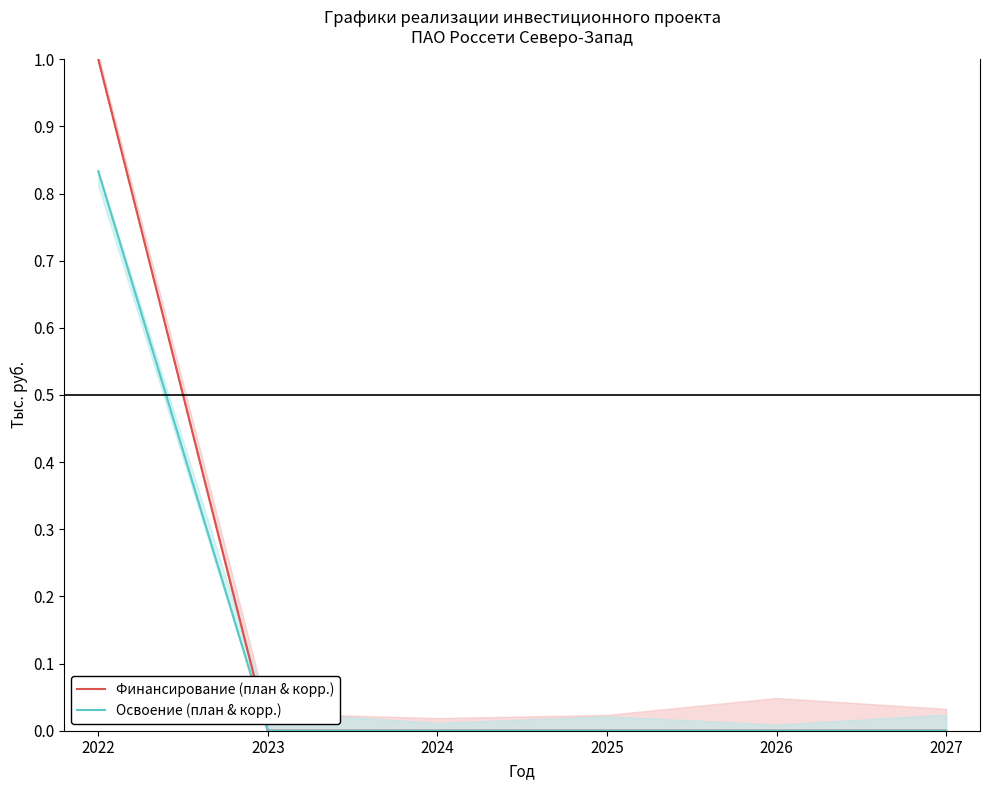

How many data points does each series have?

6